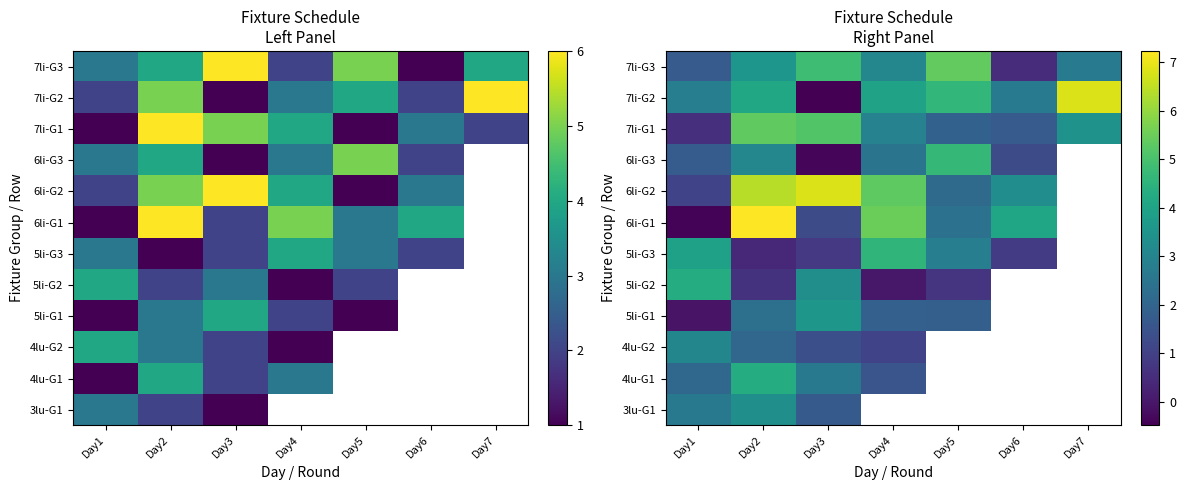

What is the sum of all 7li-G3 values?

21.8